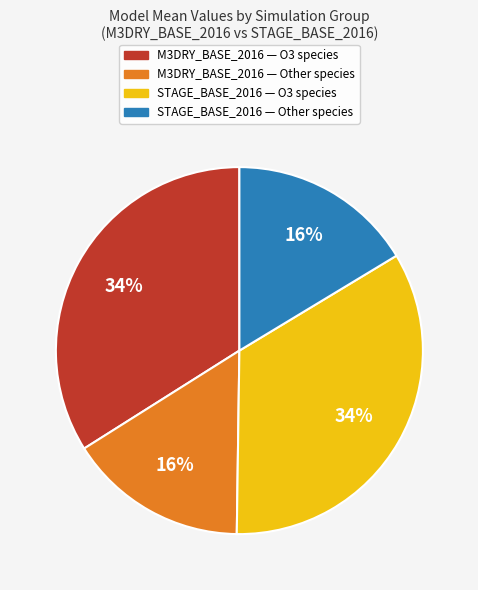

To the nearest percent, what is the average slice percentage?

25%